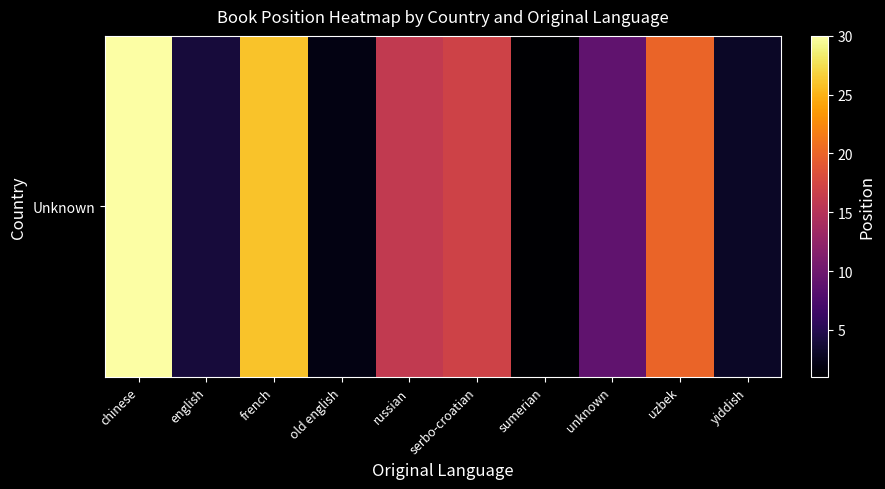

What is the sum of the values at unknown and french?

35